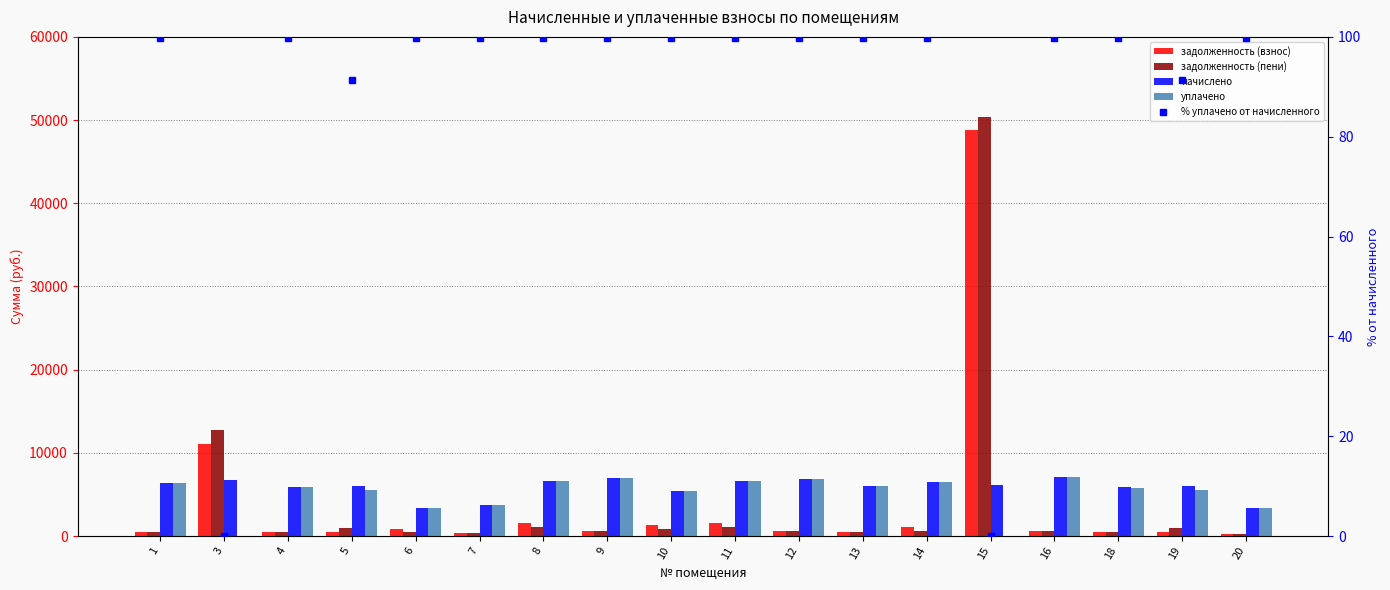

Reading right to left, what are all the values shown in this chart?

задолженность (взнос): 279.1	500.7	487.4	594.0	48809.6	1091.7	502.7	569.4	1611.5	1320.4	578.7	1605.5	315.0	813.3	503.8	492.5	11050.0	529.4
задолженность (пени): 279.1	1001.4	487.4	594.0	50342.4	545.8	502.7	569.4	1060.6	869.0	578.7	1056.6	315.0	535.2	1007.5	492.5	12743.0	529.4
начислено: 3348.8	6008.3	5848.2	7128.6	6131.4	6550.0	6032.9	6833.2	6611.5	5417.3	6943.9	6586.9	3779.8	3336.6	6045.2	5909.8	6771.6	6353.0
уплачено: 3338.2	5488.6	5829.7	7106.0	0.0	6529.2	6013.8	6811.5	6590.6	5400.1	6921.9	6566.1	3767.8	3326.0	5522.3	5891.0	0.0	6332.9
% уплачено от начисленного: 99.7	91.3	99.7	99.7	0.0	99.7	99.7	99.7	99.7	99.7	99.7	99.7	99.7	99.7	91.3	99.7	0.0	99.7